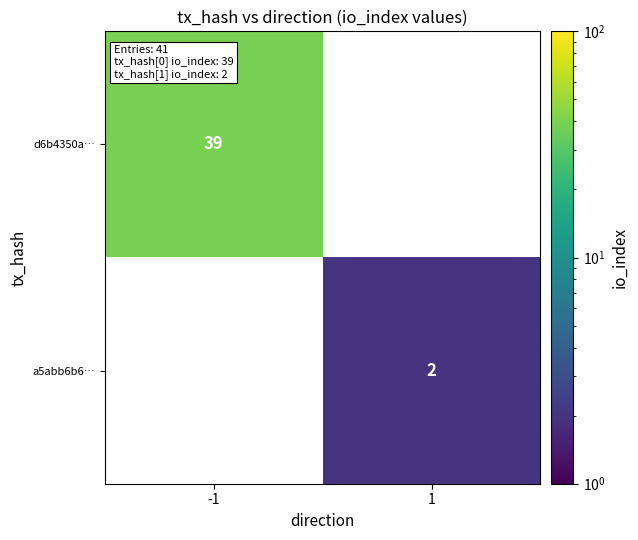

The value of a5abb6b6… at 1 is 3.2. True or false?

False